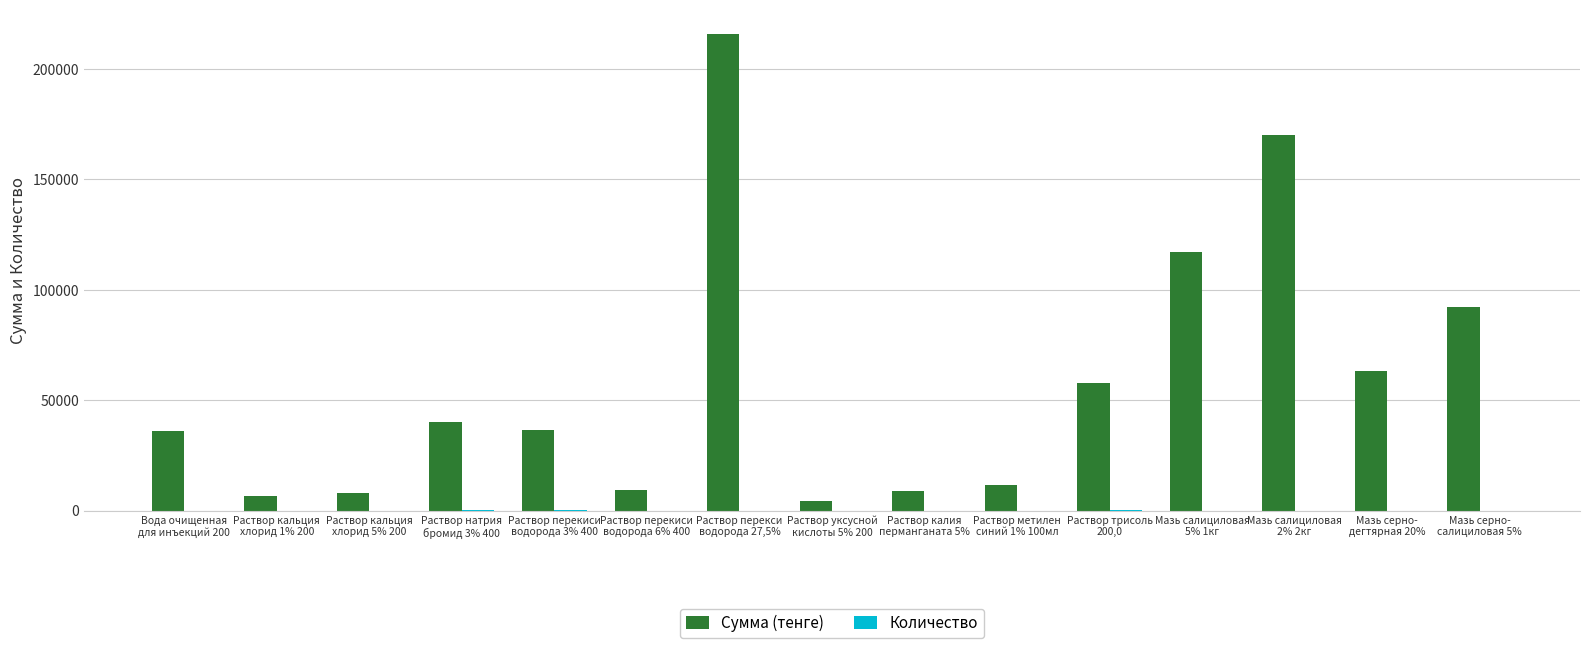

What is the highest value of the Сумма (тенге) series?

216000